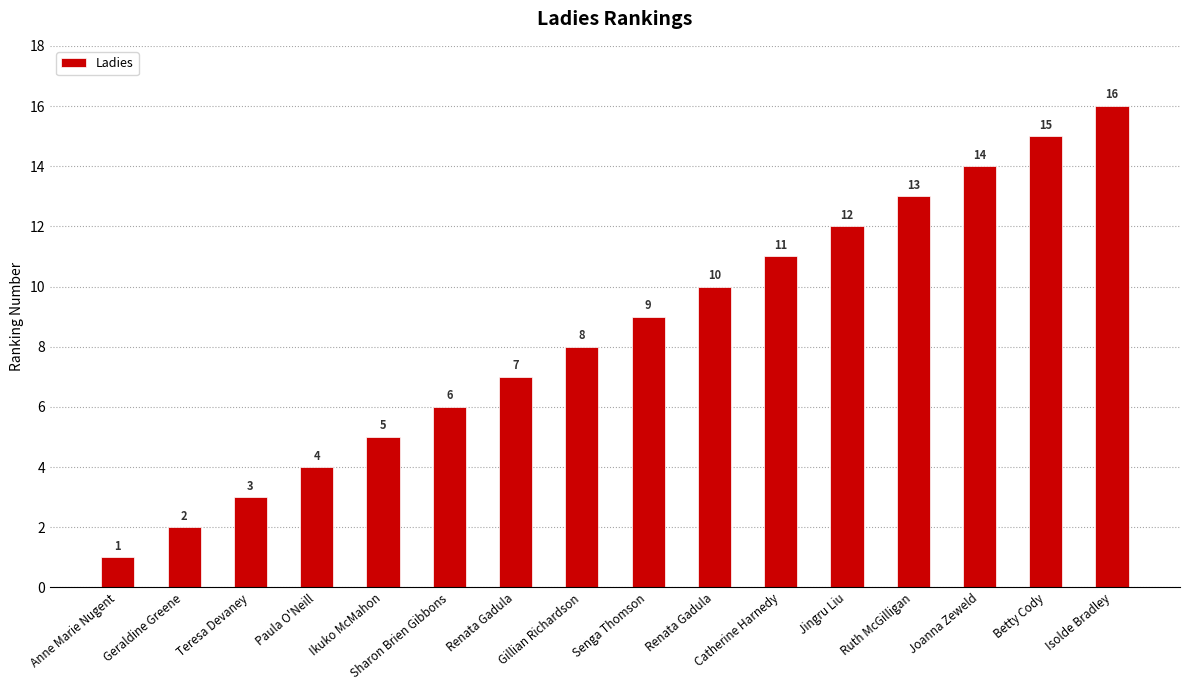

How many bars are there in total?

16